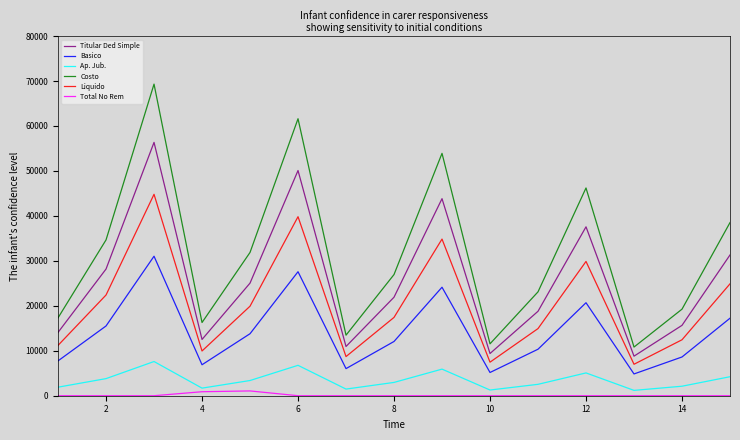

Which series has the largest range (max minus min)?

Costo